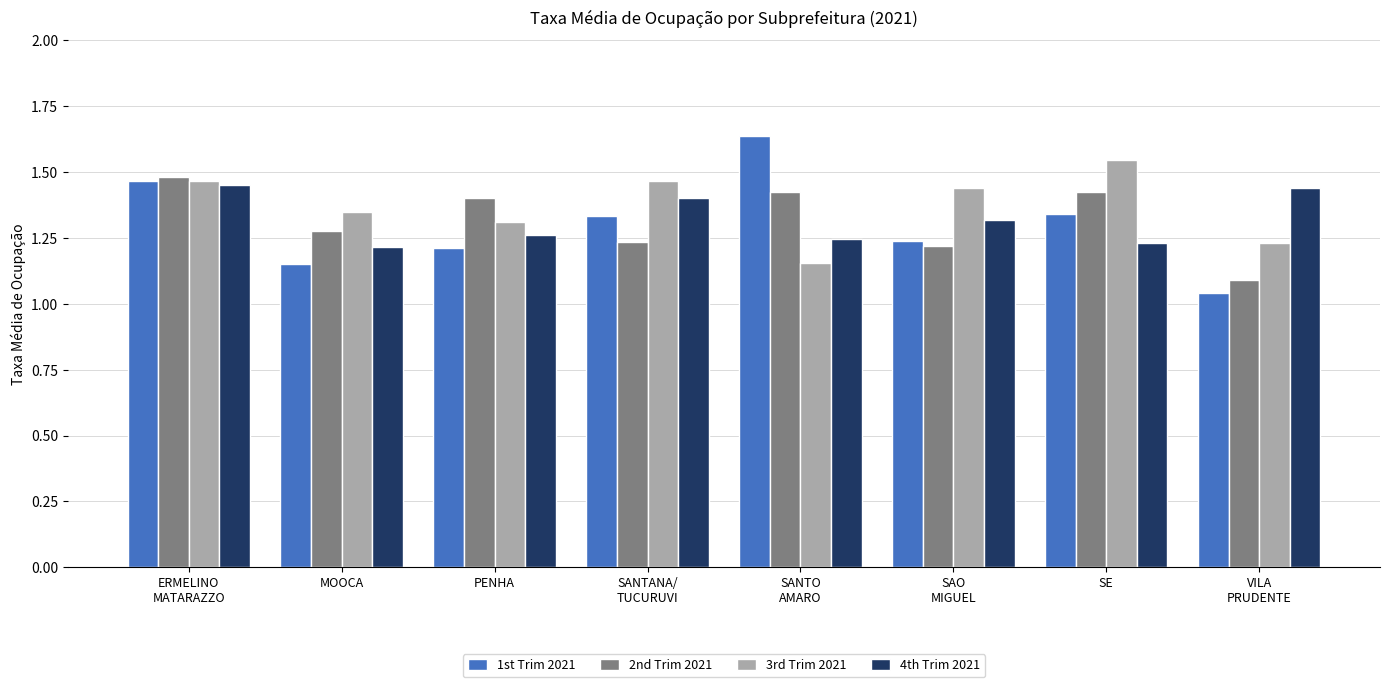

What are all the series names shown in the legend?

1st Trim 2021, 2nd Trim 2021, 3rd Trim 2021, 4th Trim 2021